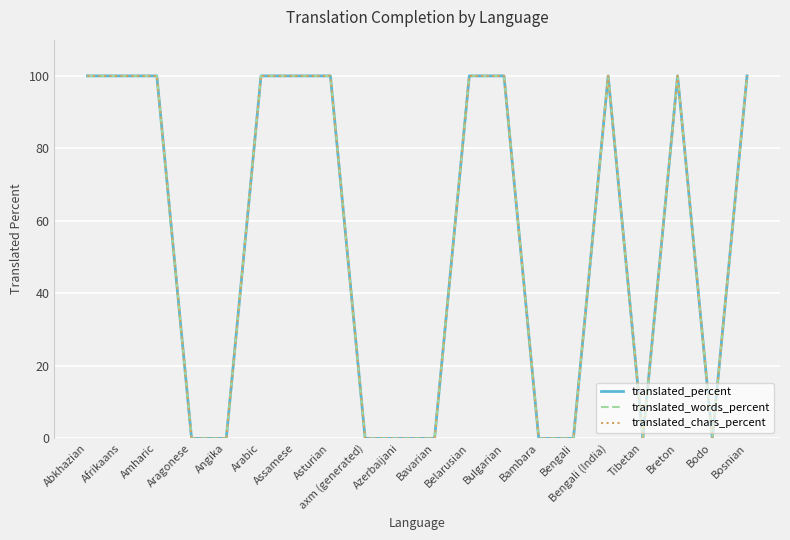

In translated_percent, how many points are higher than both neighbors (excluding endpoints)?

2